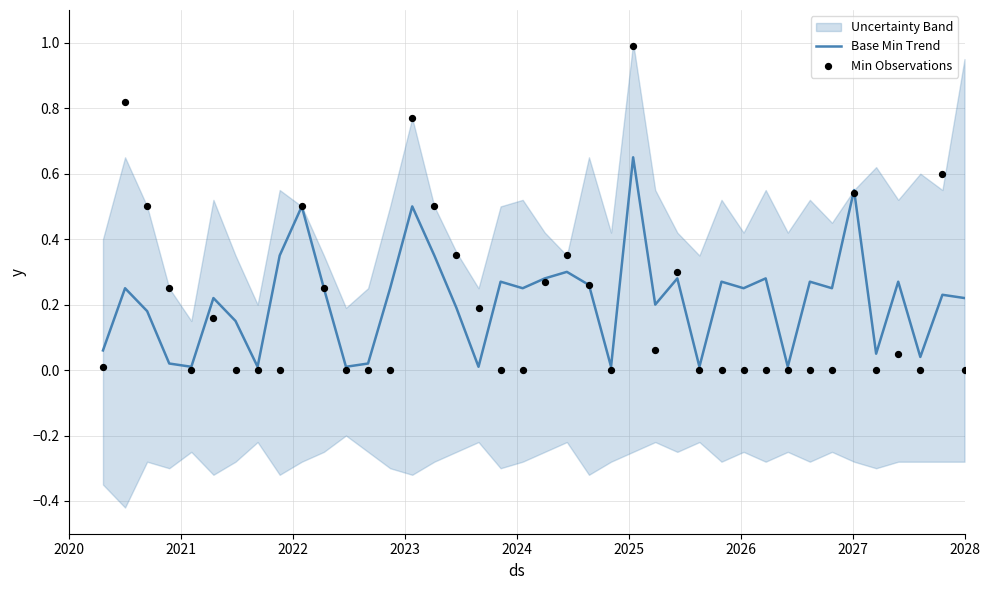

Which series has the largest total across all categories?

Base Min Trend